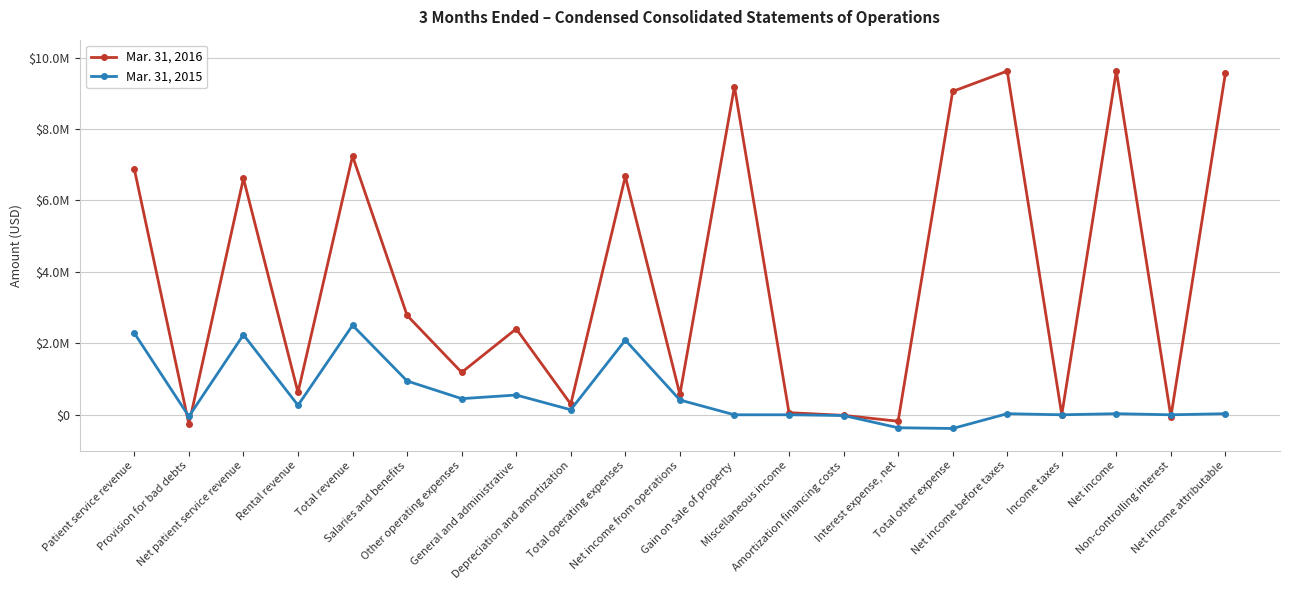

Reading right to left, what are all the values shown in this chart?

Mar. 31, 2016: Net income attributable=9566941	Non-controlling interest=-53507	Net income=9620448	Income taxes=0	Net income before taxes=9620448	Total other expense=9051365	Interest expense, net=-181135	Amortization financing costs=-15325	Miscellaneous income=58857	Gain on sale of property=9188968	Net income from operations=569083	Total operating expenses=6672670	Depreciation and amortization=298950	General and administrative=2405877	Other operating expenses=1187274	Salaries and benefits=2780569	Total revenue=7241753	Rental revenue=626612	Net patient service revenue=6615141	Provision for bad debts=-262524	Patient service revenue=6877665
Mar. 31, 2015: Net income attributable=30689	Non-controlling interest=0	Net income=30689	Income taxes=0	Net income before taxes=30689	Total other expense=-383080	Interest expense, net=-363144	Amortization financing costs=-20686	Miscellaneous income=750	Gain on sale of property=0	Net income from operations=413769	Total operating expenses=2091398	Depreciation and amortization=140509	General and administrative=553284	Other operating expenses=451485	Salaries and benefits=946120	Total revenue=2505167	Rental revenue=265103	Net patient service revenue=2240064	Provision for bad debts=-45224	Patient service revenue=2285288